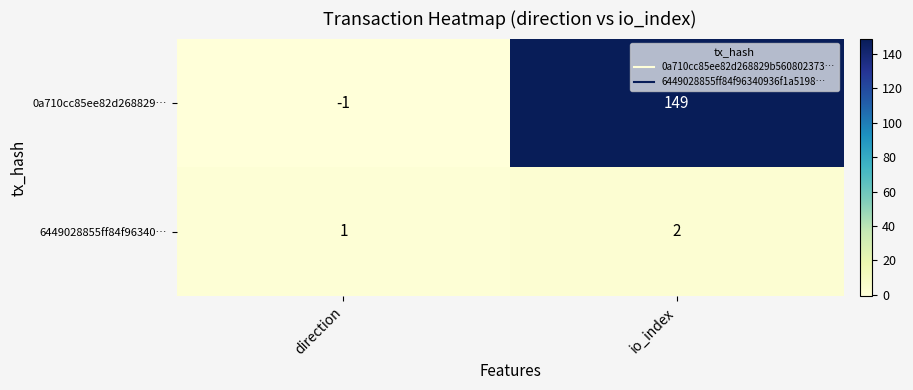

Reading left to right, list all the values displayed in this chart.

0a710cc85ee82d268829…: direction=-1	io_index=149
6449028855ff84f96340…: direction=1	io_index=2